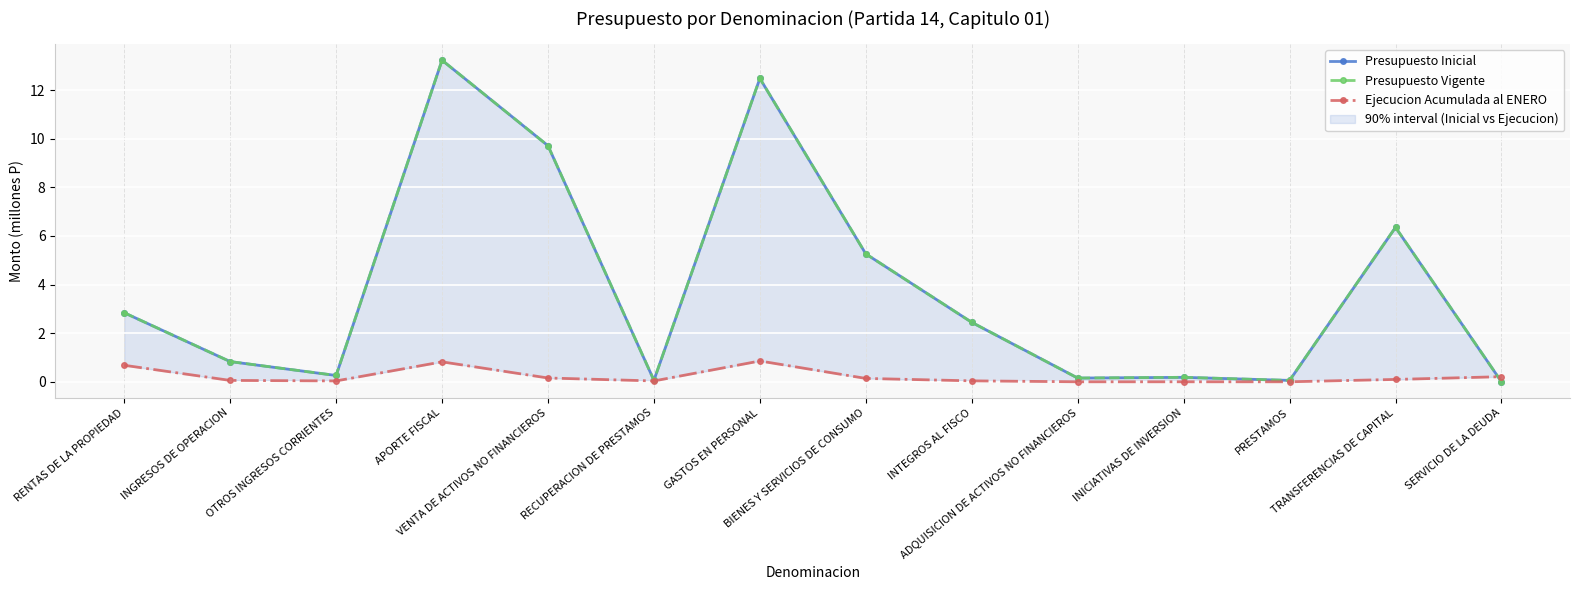

What is the difference between the maximum and second lowest values in the Presupuesto Inicial series?

13.2